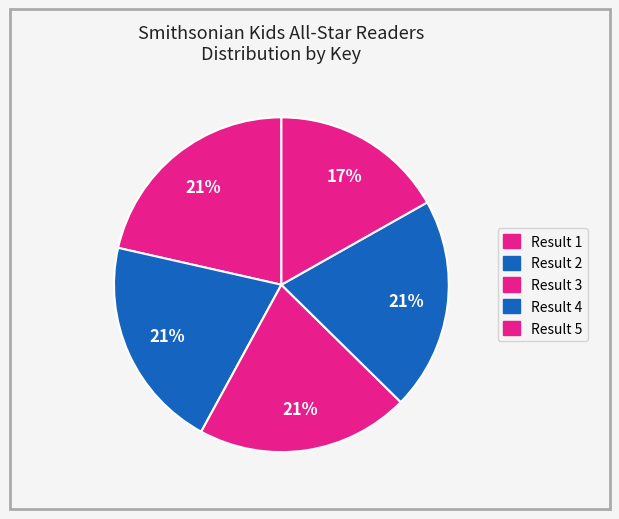

What percentage is the Result 1 slice, to the nearest percent?

21%